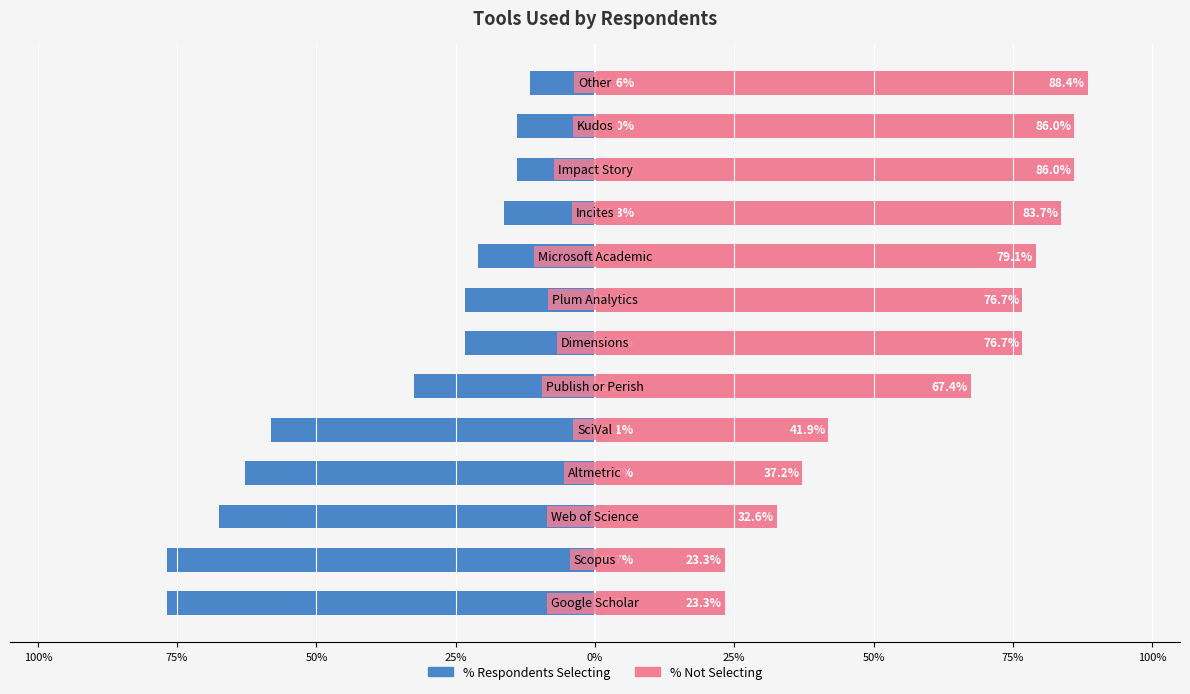

Is the value of % Not Selecting at 50% greater than the value of % Respondents Selecting at 75%?

Yes